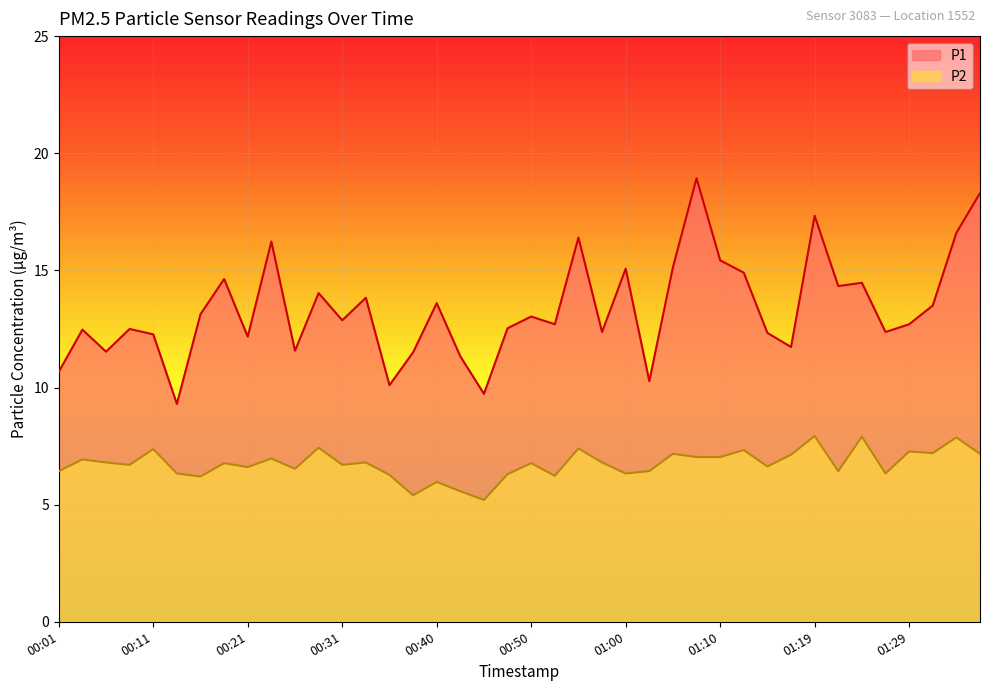

What is the difference between the maximum and minimum values in the P1 series?

9.6